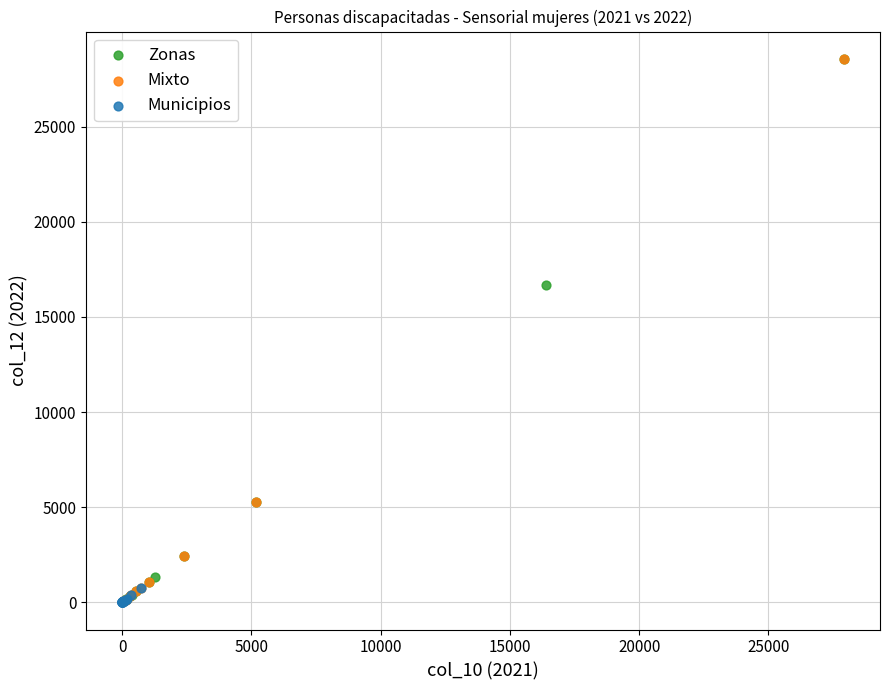

What are all the series names shown in the legend?

Zonas, Mixto, Municipios